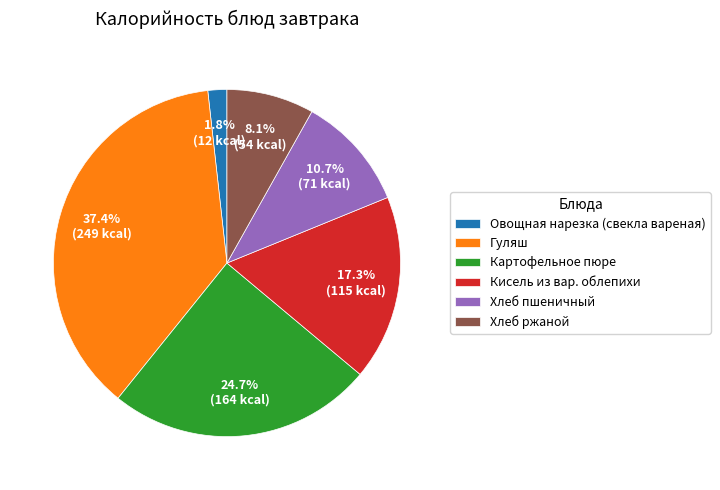

To the nearest percent, what percentage of the pie is Картофельное пюре?

25%